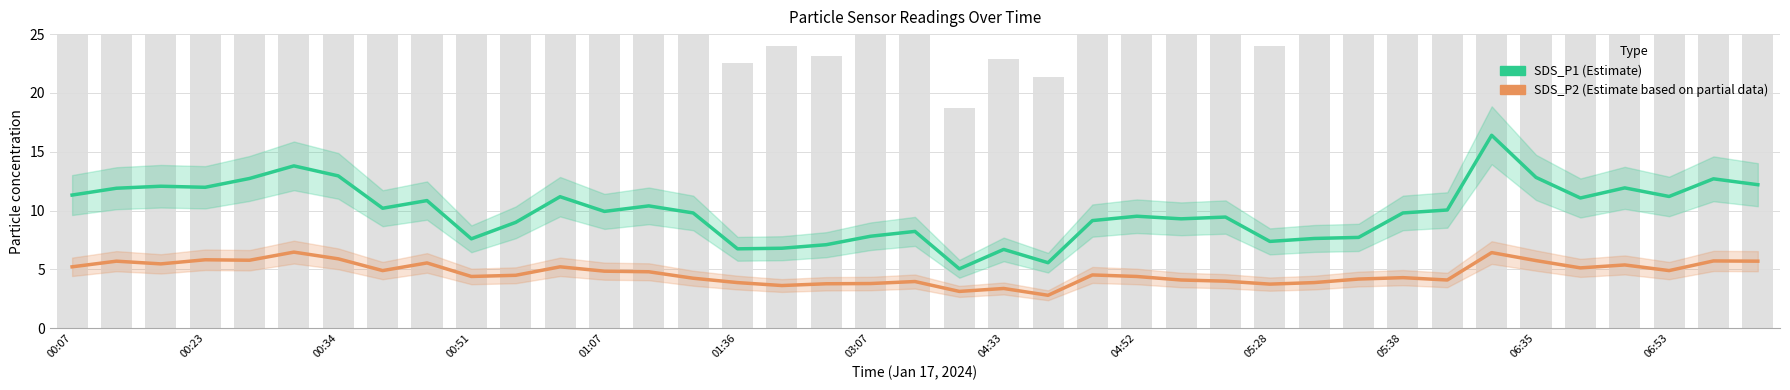

Count the number of categories in the chart.

39